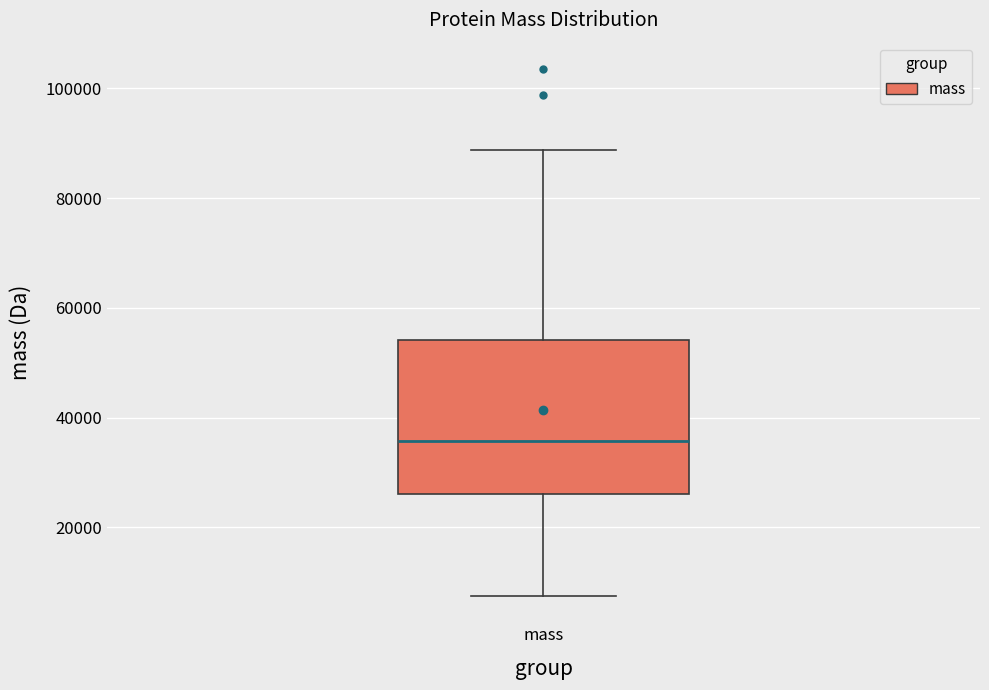

Where is the lower edge of the box for mass on the y-axis? The values are not printed on the chart, so give them approximately, as read against the axis.

26000